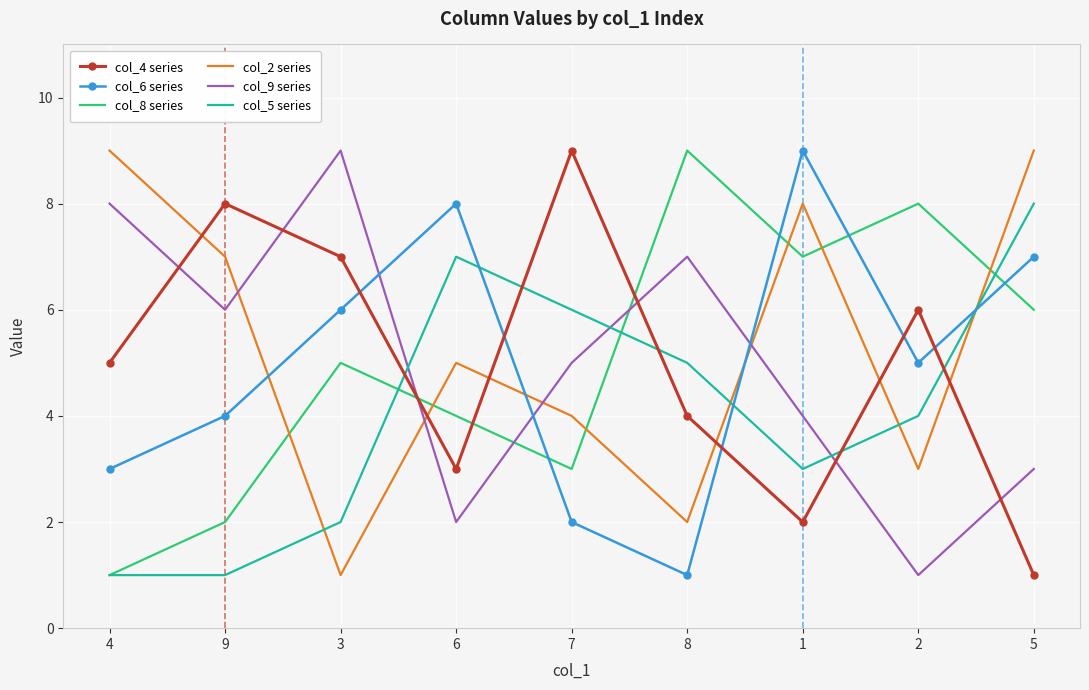

At how many categories does at least one series exceed 3?

9